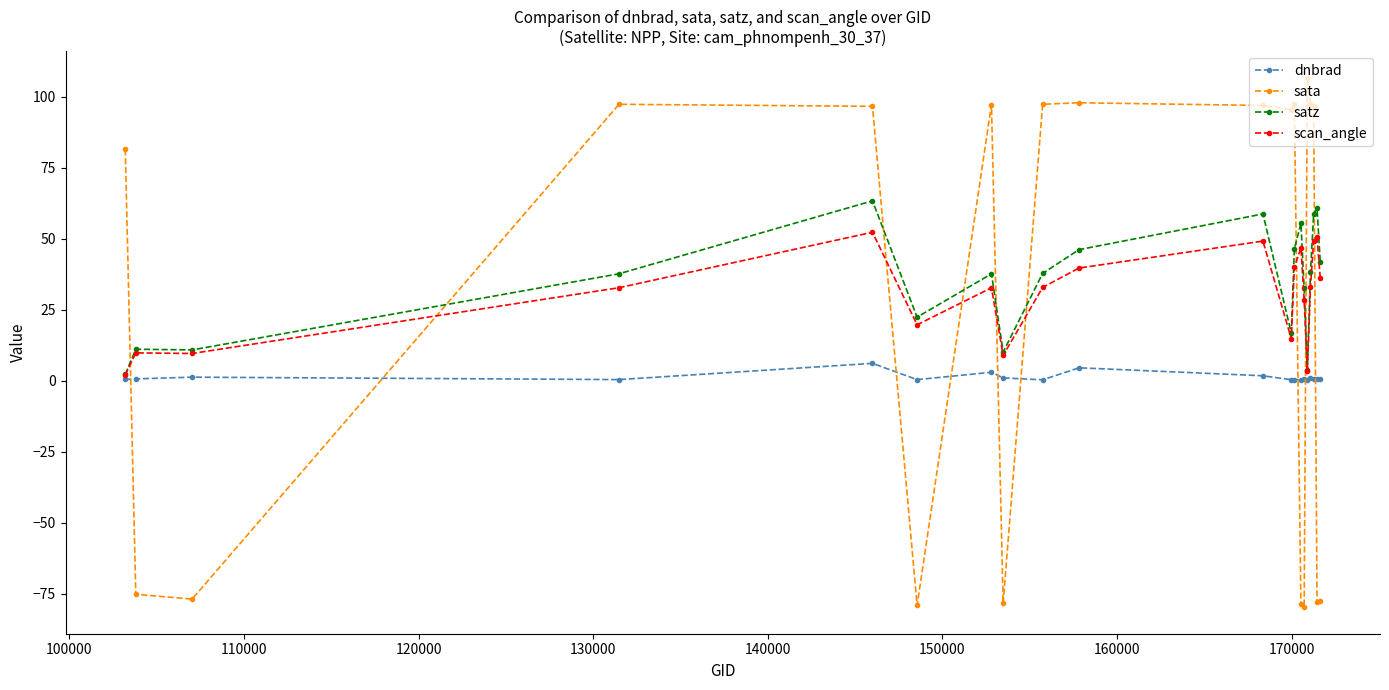

Which series has the largest range (max minus min)?

sata